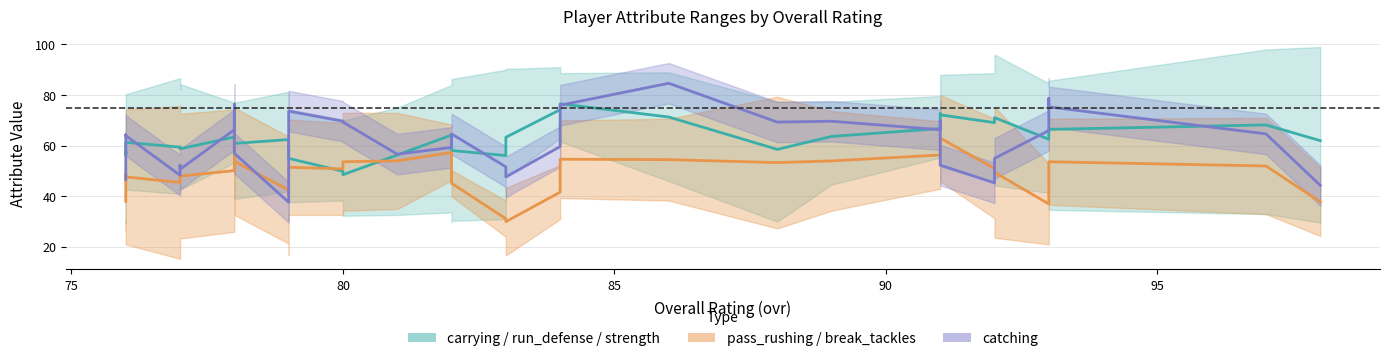

What is the value of the run_defense point at the 34th from the left?

38